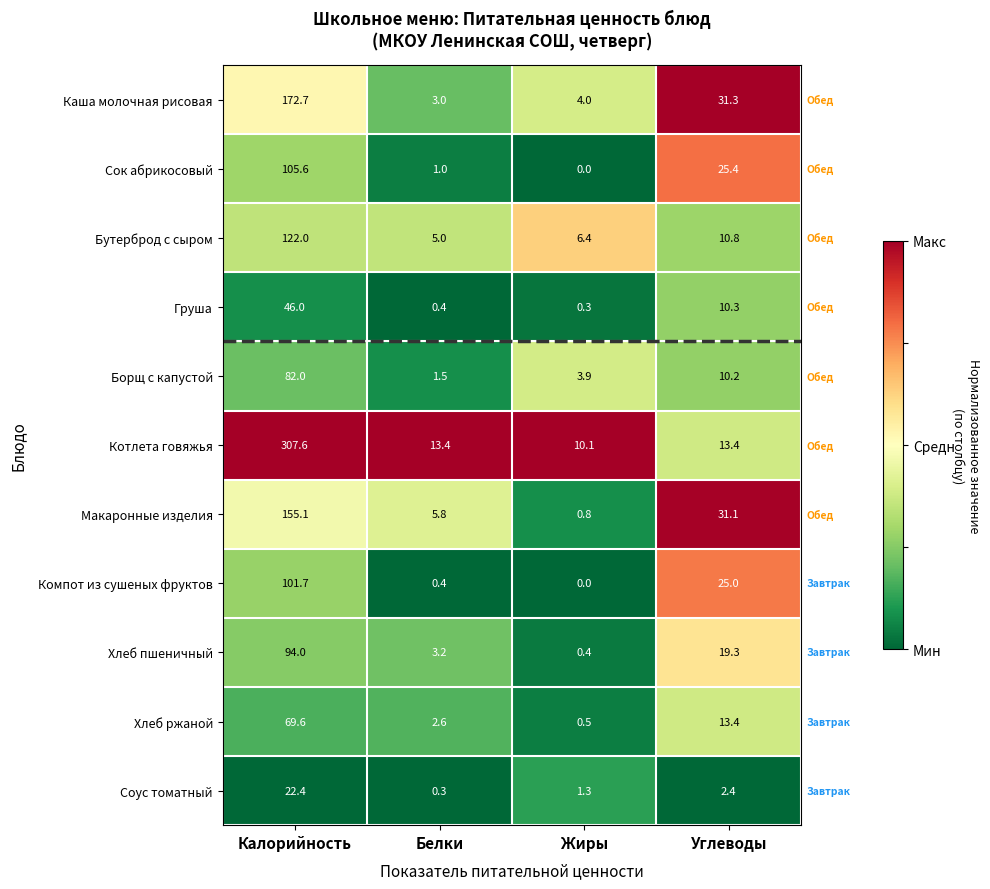

What is the total value across all series at Жиры?

27.7